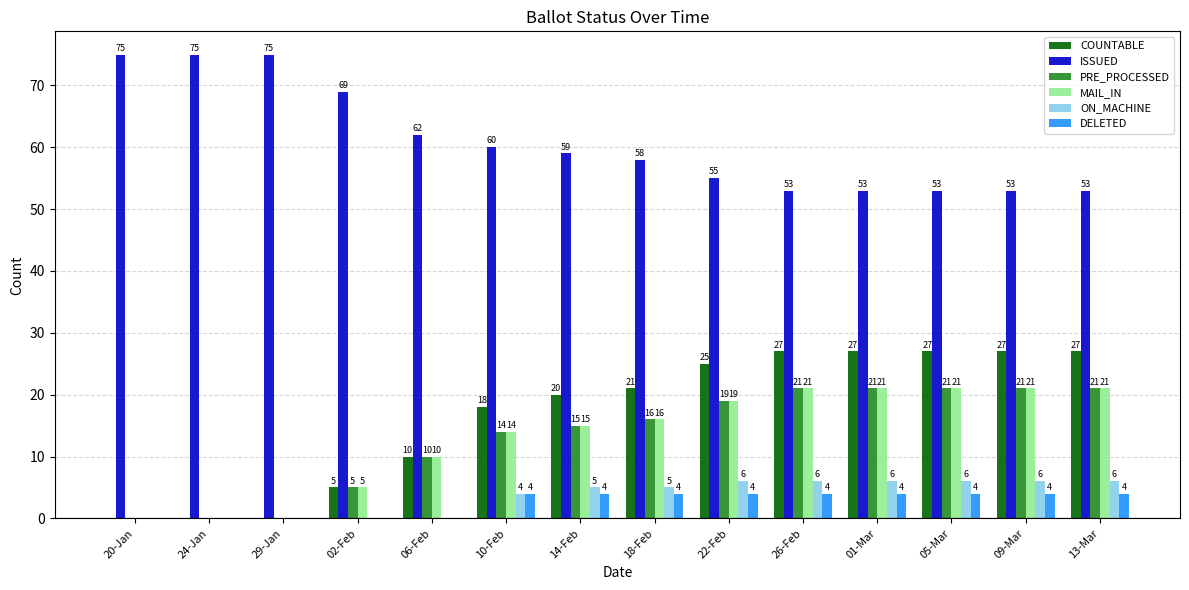

Are the bars grouped side by side (vs. stacked)?

Yes